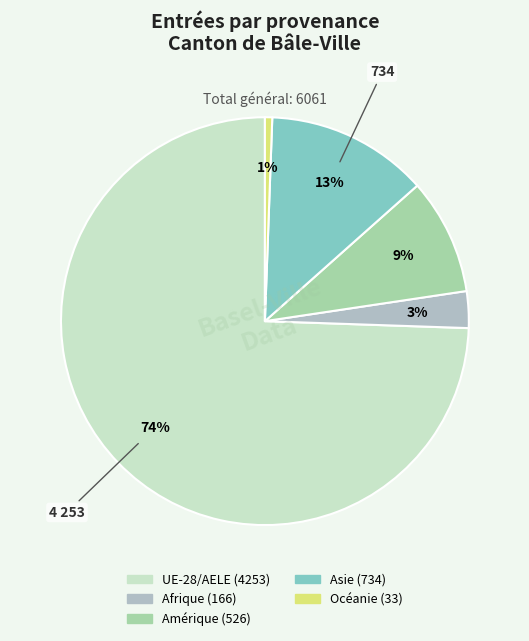

To the nearest percent, what percentage of the pie is Asie?

13%